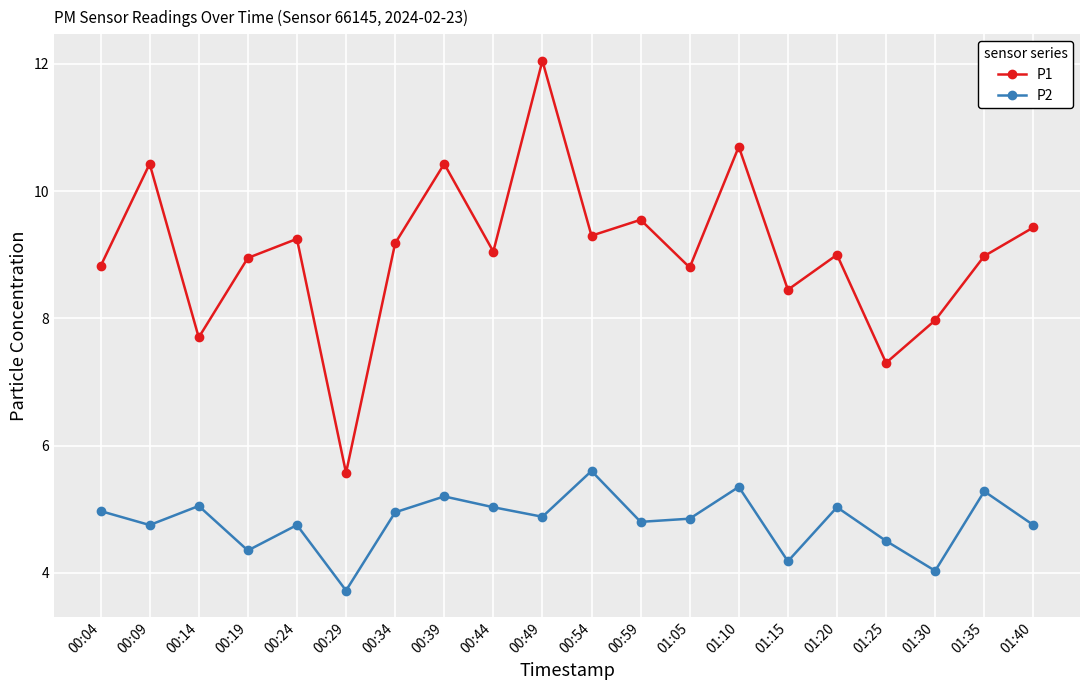

At which label is P2 closest to 4?

01:30